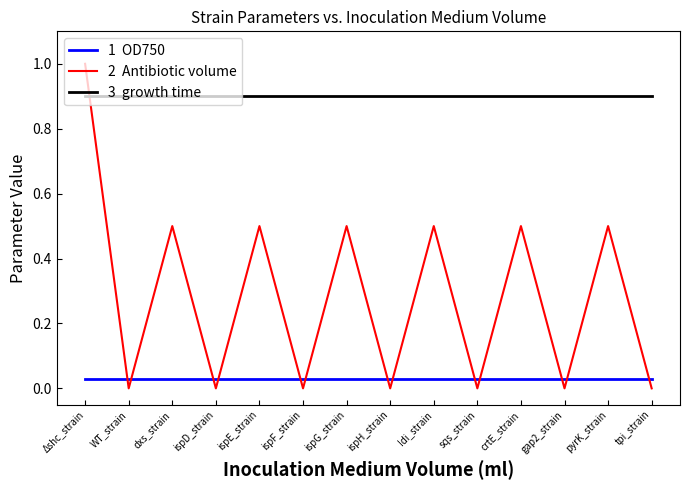

What is the maximum value shown in the chart?

1.0